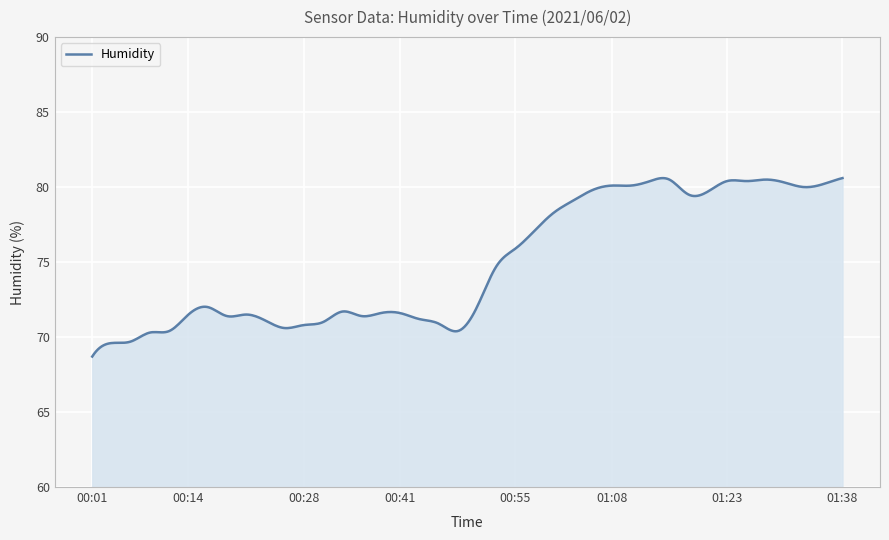

What is the maximum value shown in the chart?

80.6